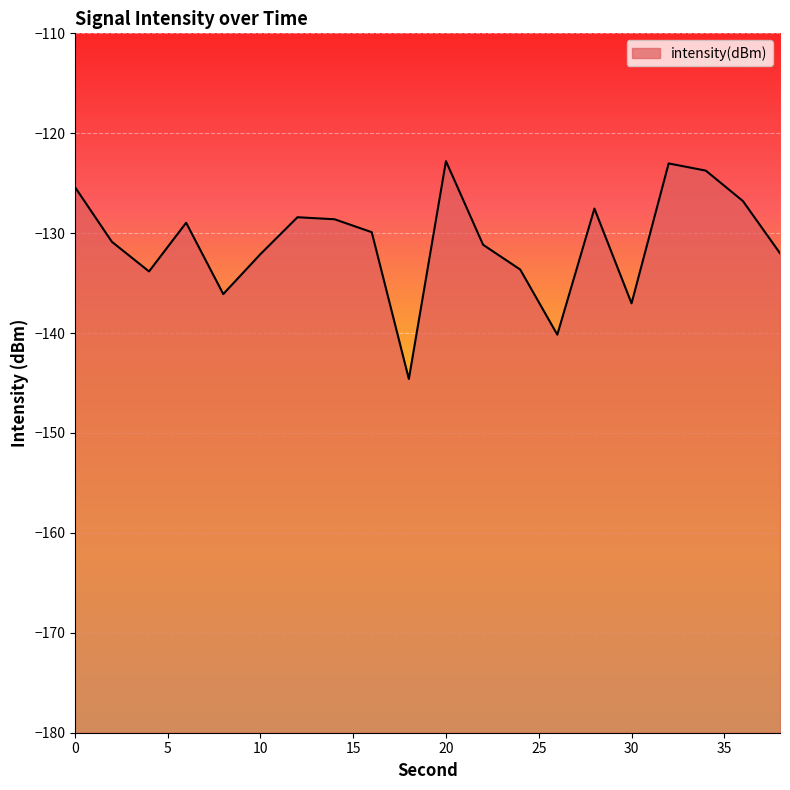

Where is the first local maximum?

6